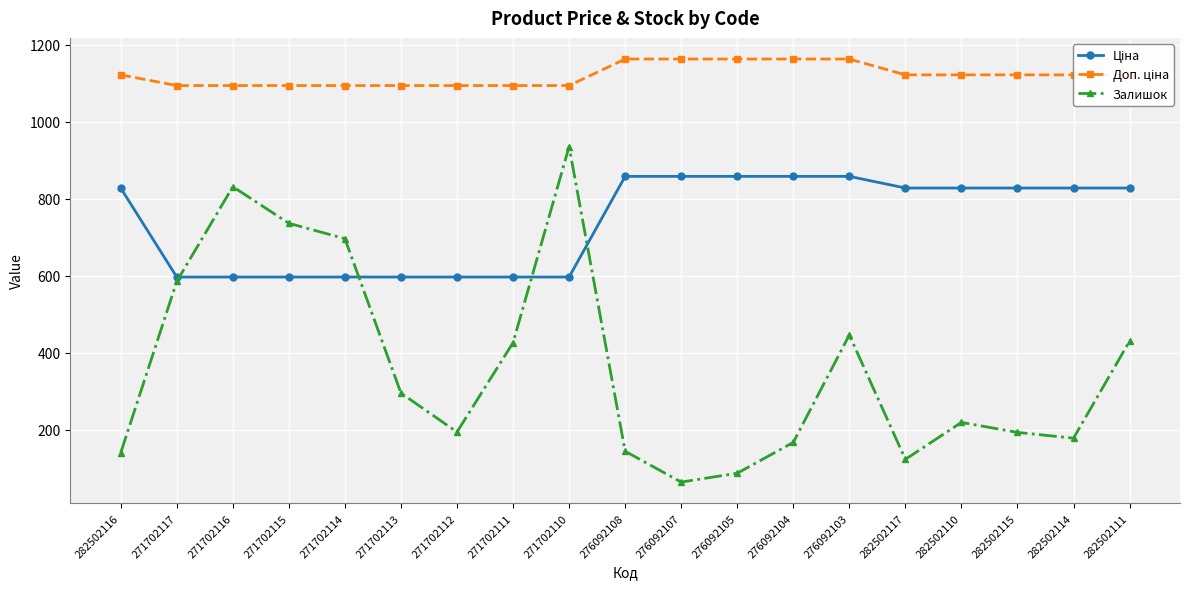

What is the minimum value for Залишок?

64.0